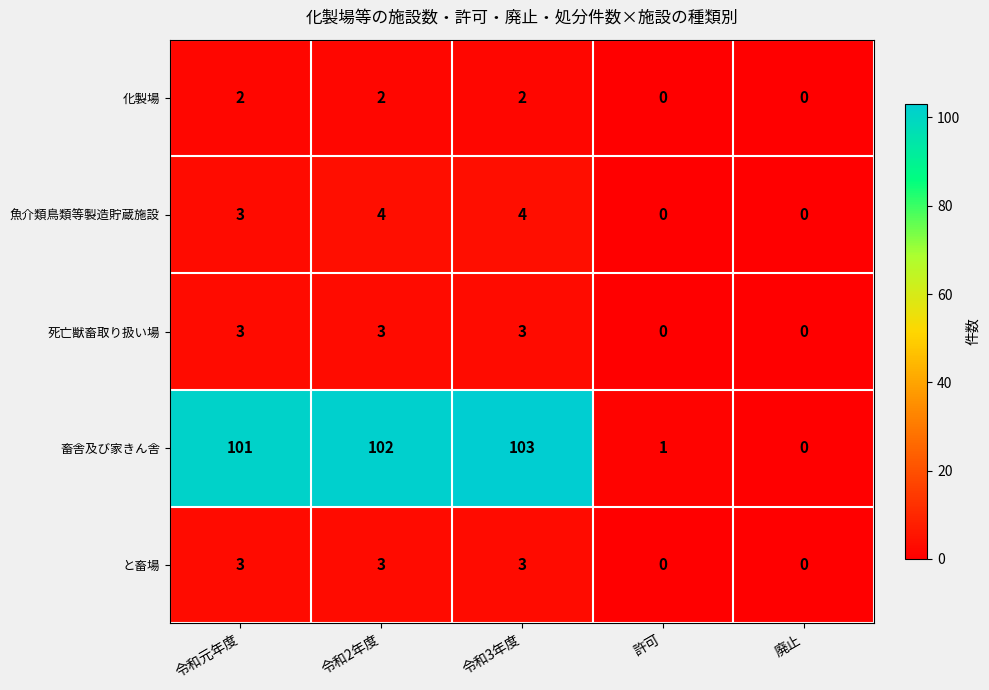

What is the sum of all 畜舎及び家きん舎 values?

307